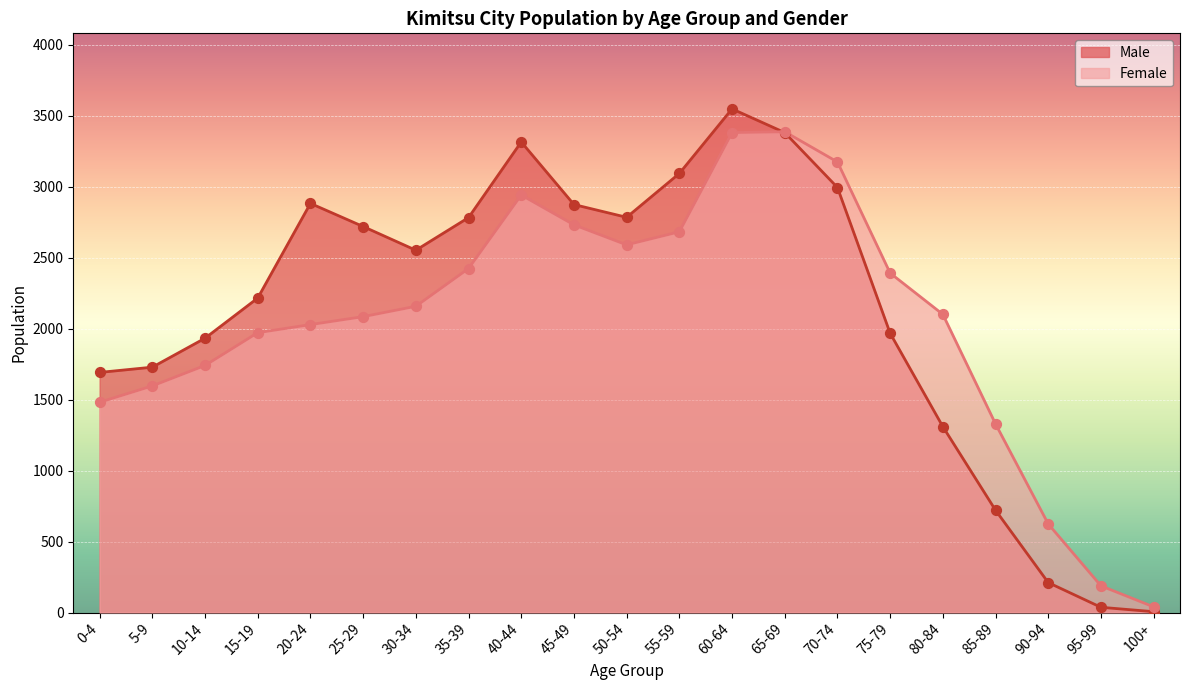

What are all the series names shown in the legend?

Male, Female